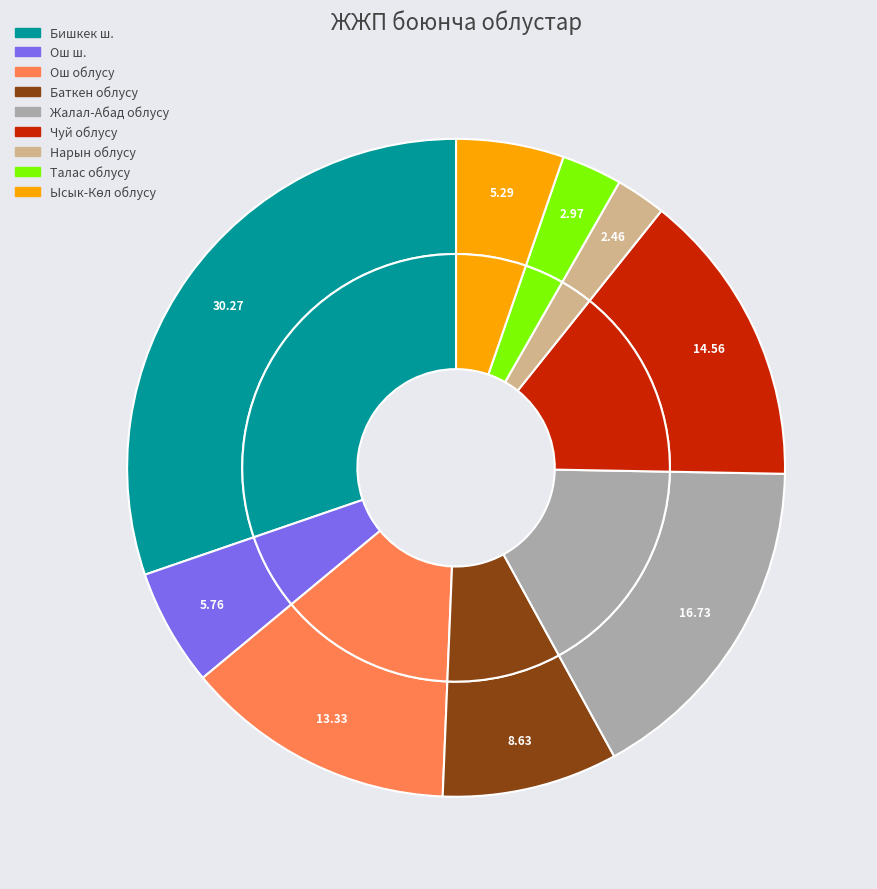

Combined, do Баткен облусу and Нарын облусу account for over 50%?

No